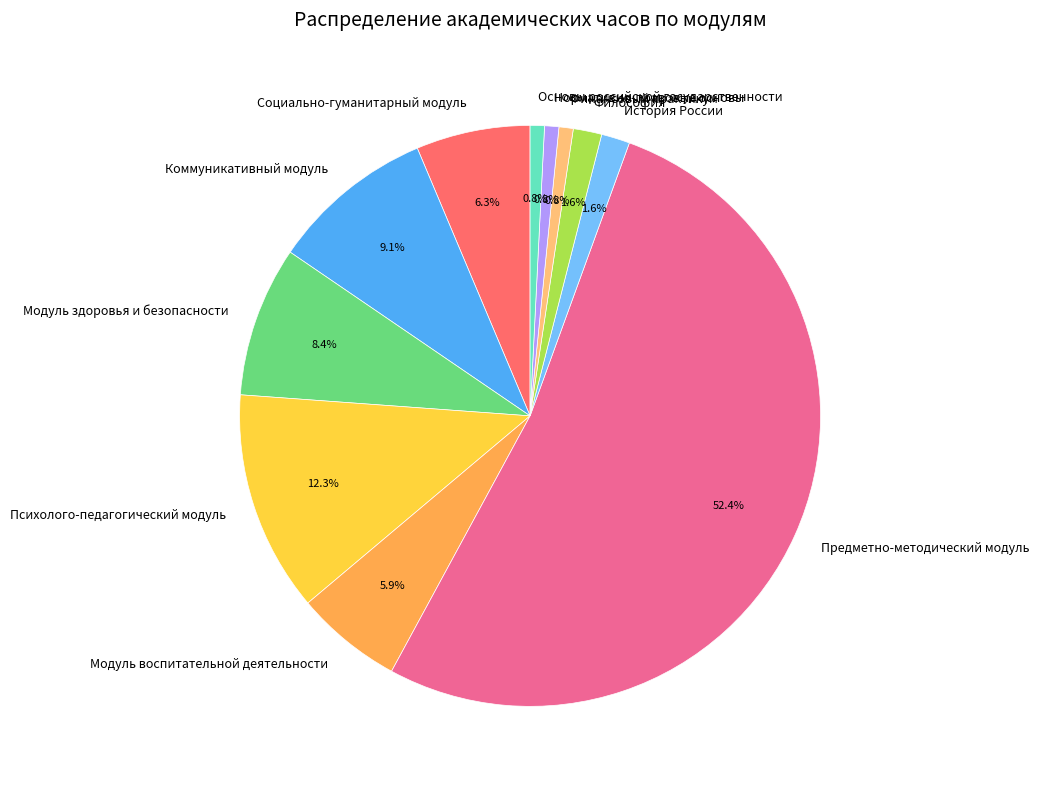

What is the largest slice in the pie chart?

Предметно-методический модуль